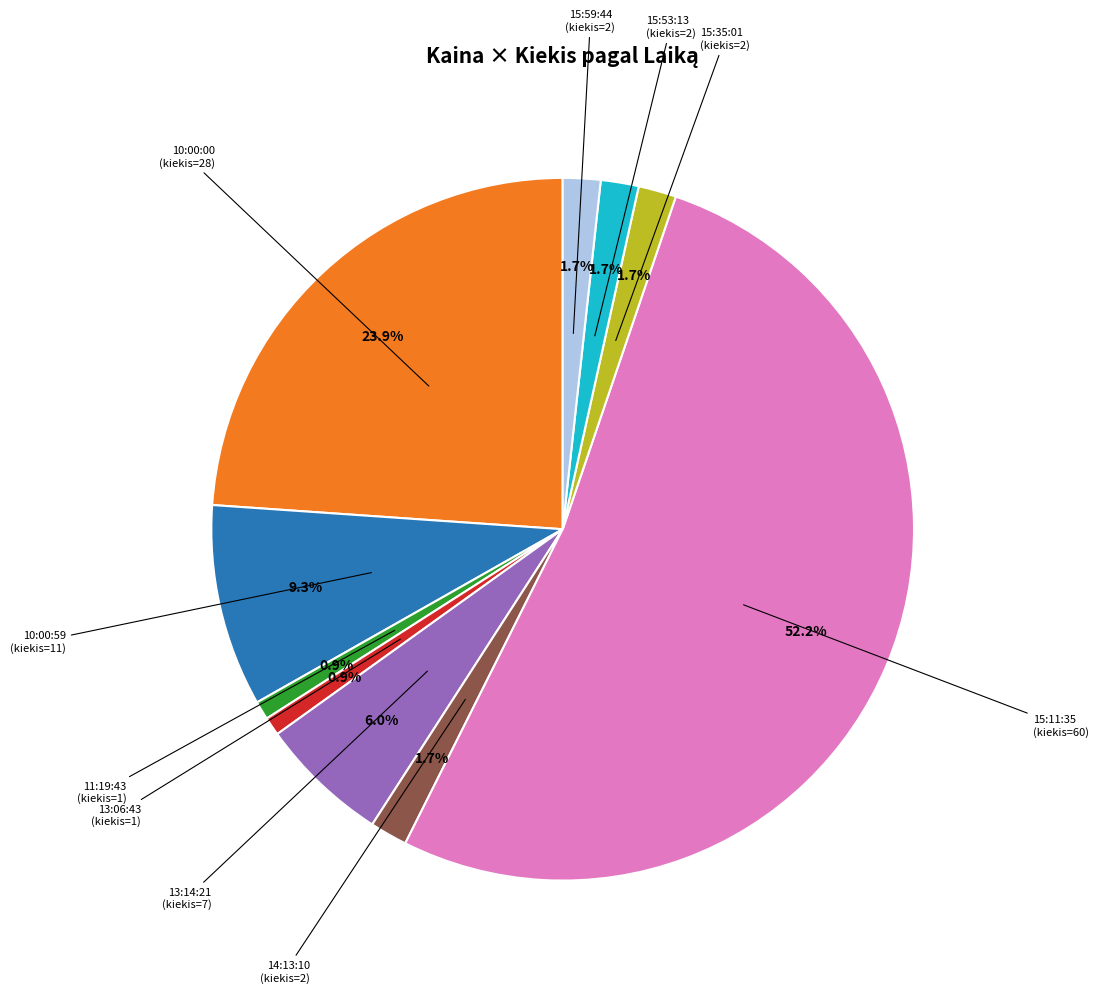

Is there any slice that represents more than half of the pie?

Yes